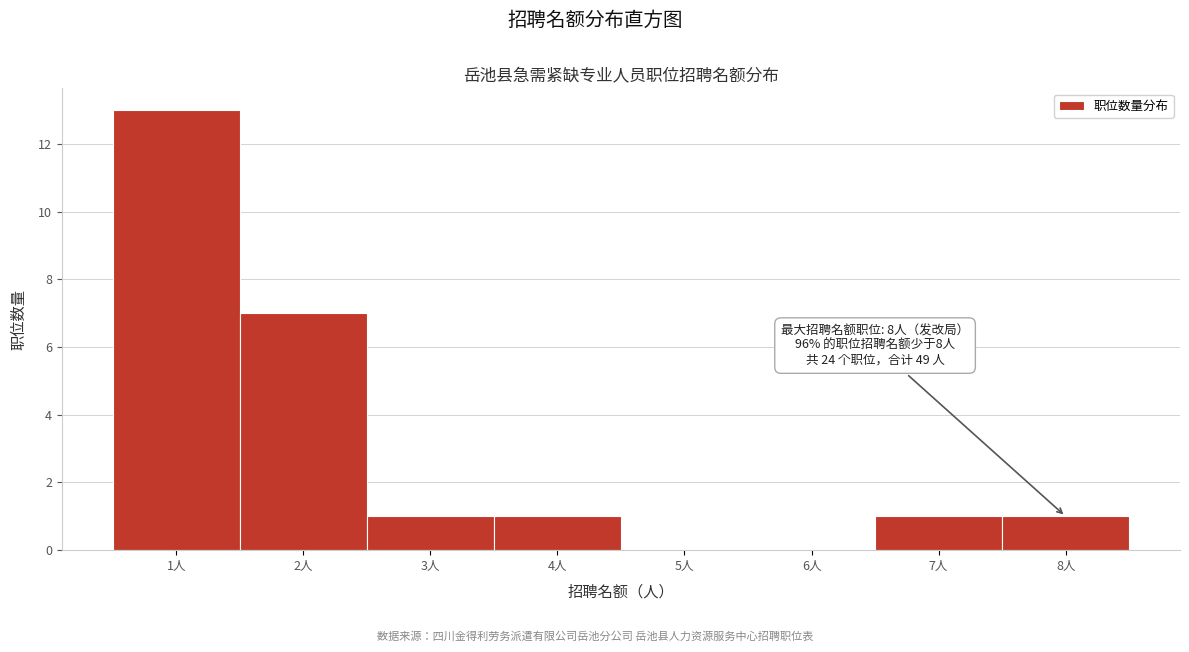

Which range on the x-axis has the tallest bar?

0.5 to 1.5